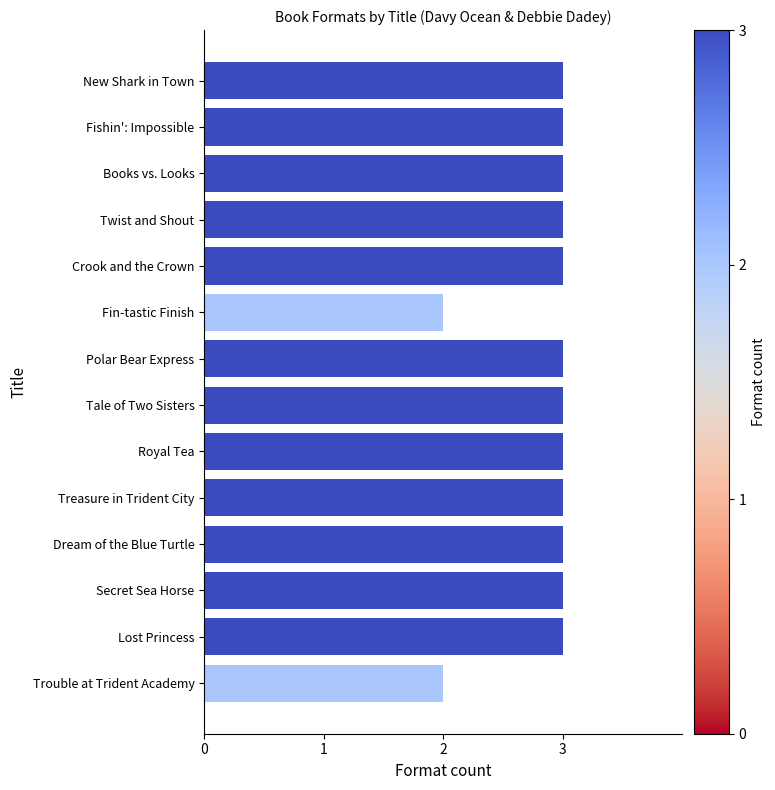

What is the difference between the maximum and minimum values?

1